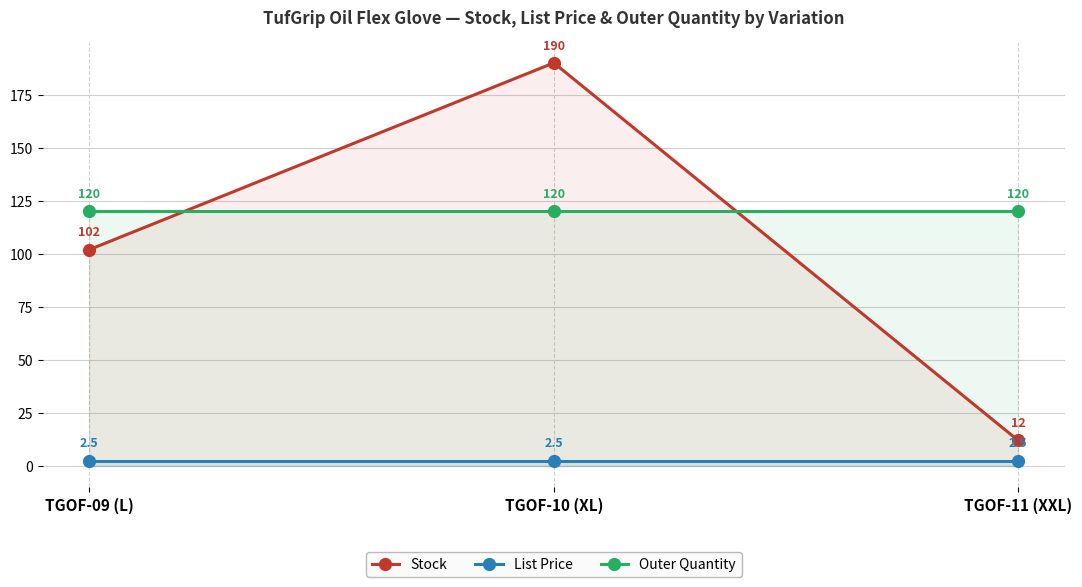

What is the minimum value shown in the chart?

2.5